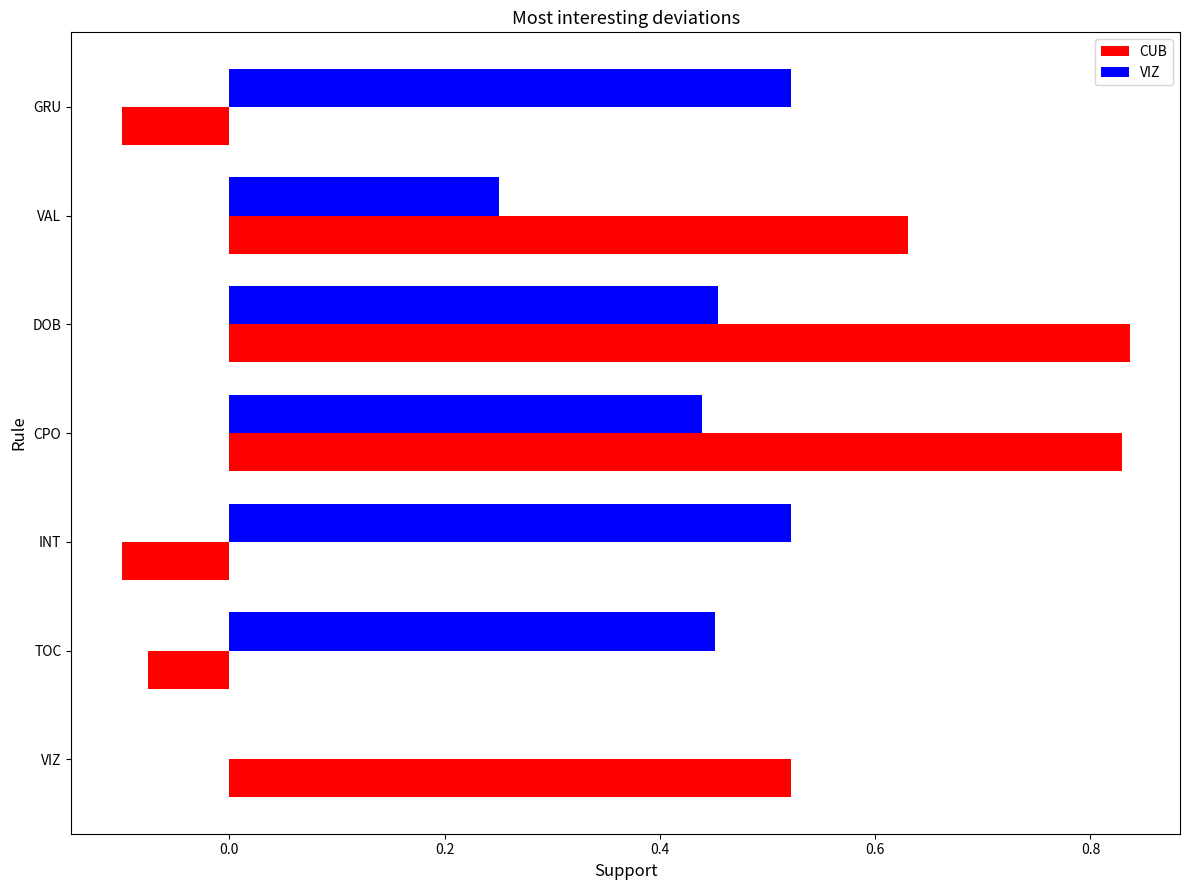

The value of VIZ at VIZ is -0.2. True or false?

False